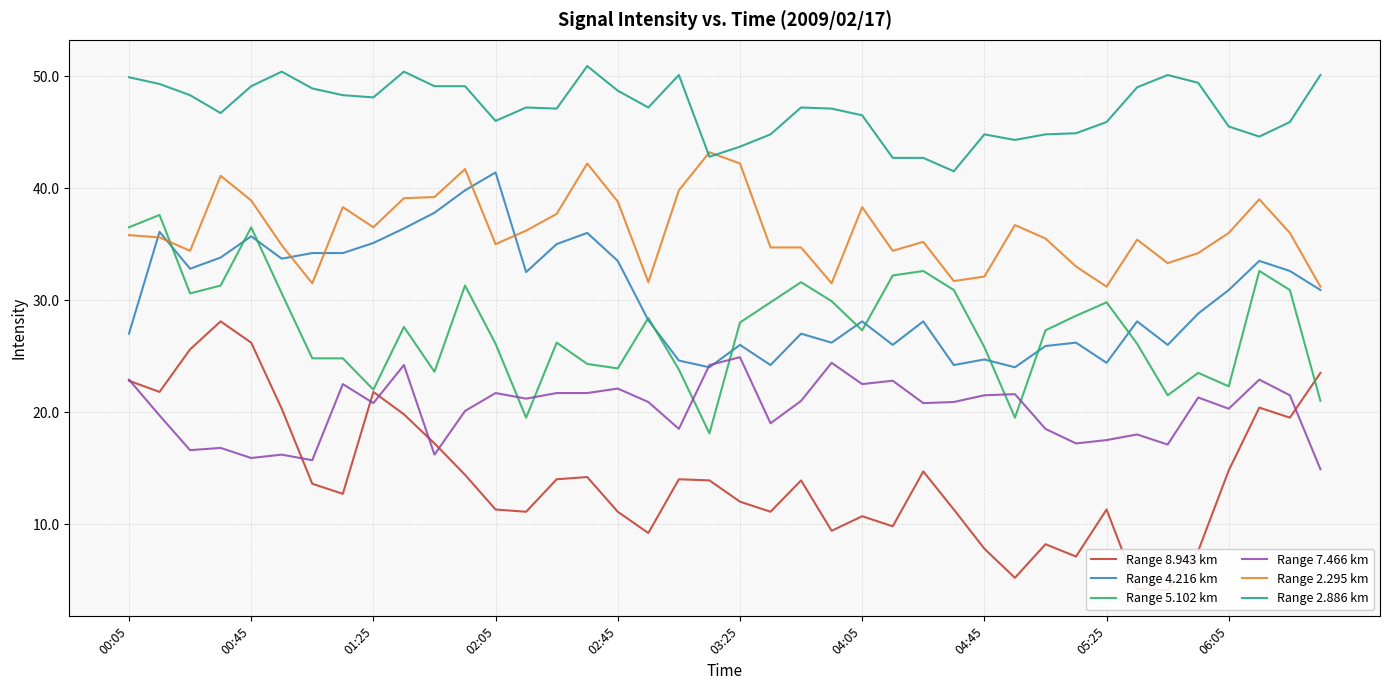

What are all the series names shown in the legend?

Range 8.943 km, Range 4.216 km, Range 5.102 km, Range 7.466 km, Range 2.295 km, Range 2.886 km